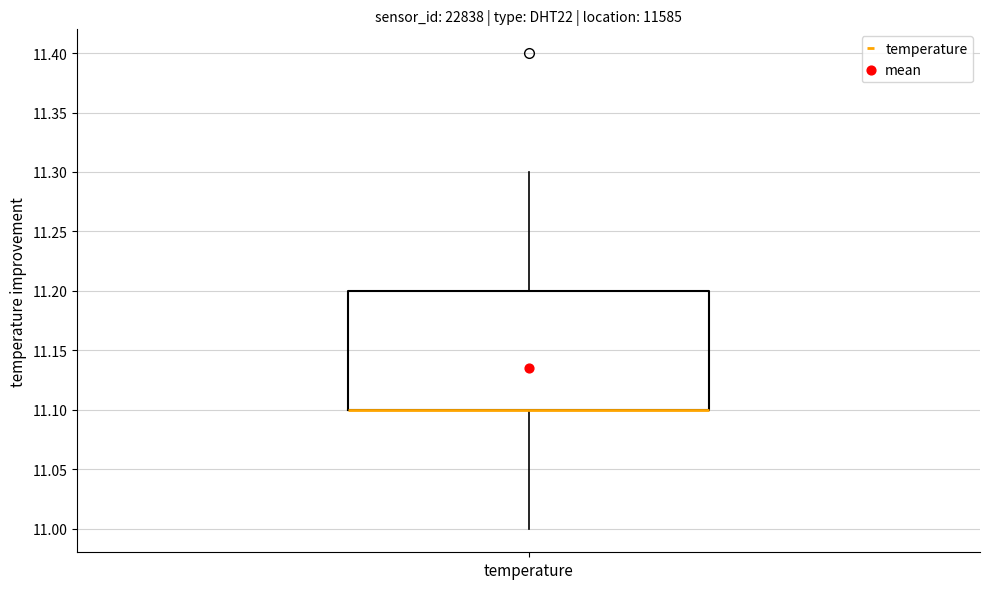

Read this box plot against the y-axis: the position of the median line, the range covered by the box, and the ends of both whiskers. The values are not printed on the chart, so give them approximately, as read against the axis.

median 11.1 (drawn on the box's lower edge), box 11.1 to 11.2, whiskers 11.0 to 11.3